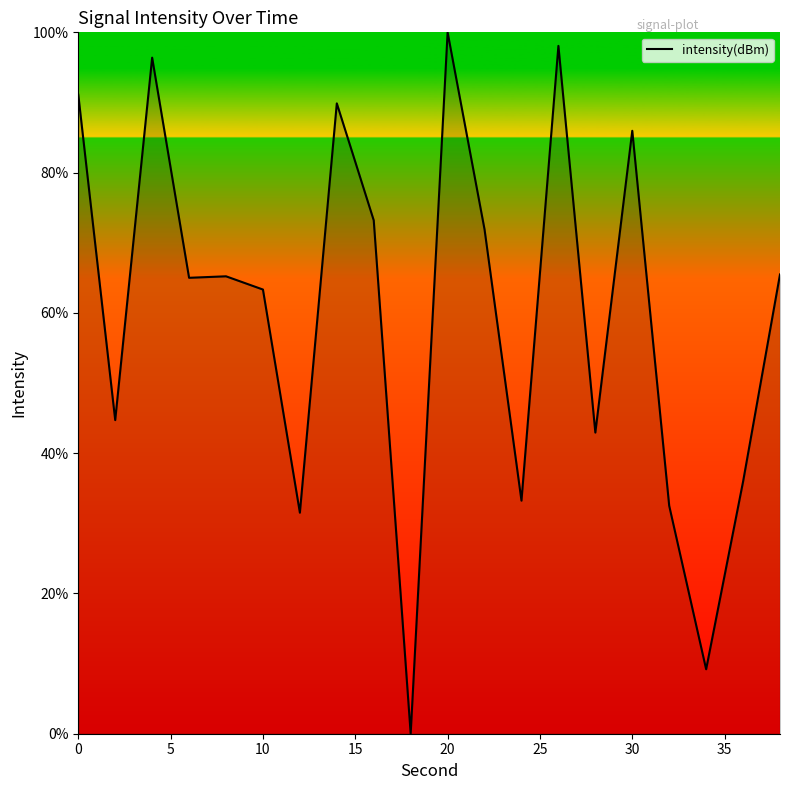

What is the difference between the maximum and minimum values?

100.0